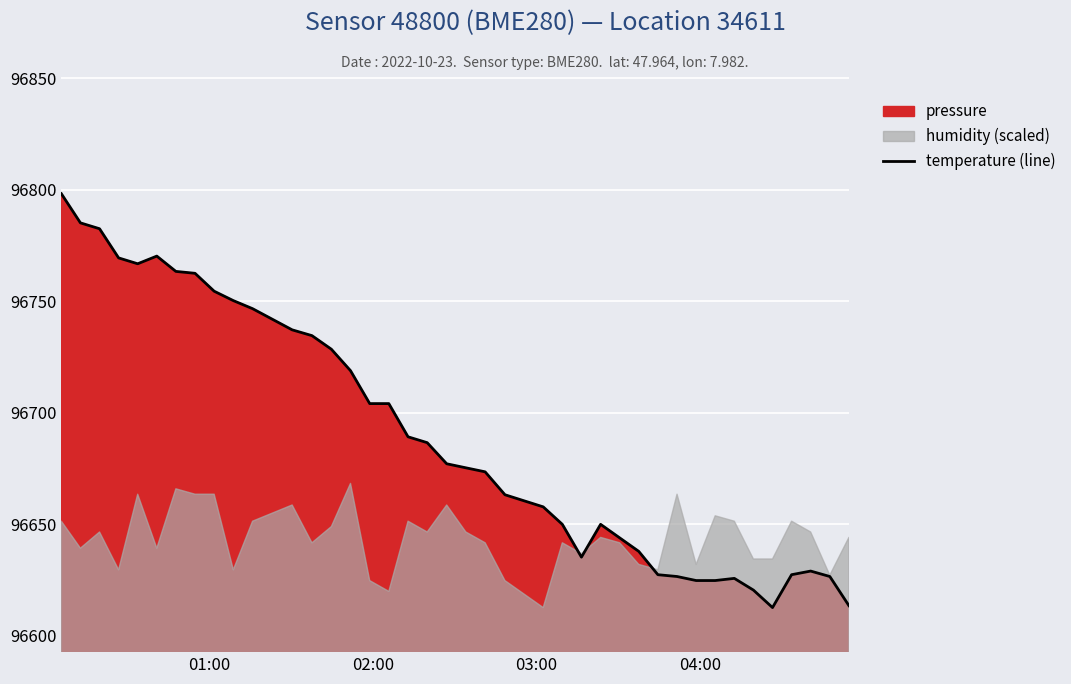

What is the greatest value displayed?

96798.2